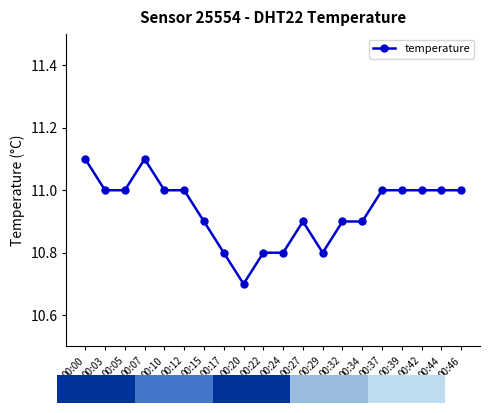

Between 00:39 and 00:12, which is larger?

00:39